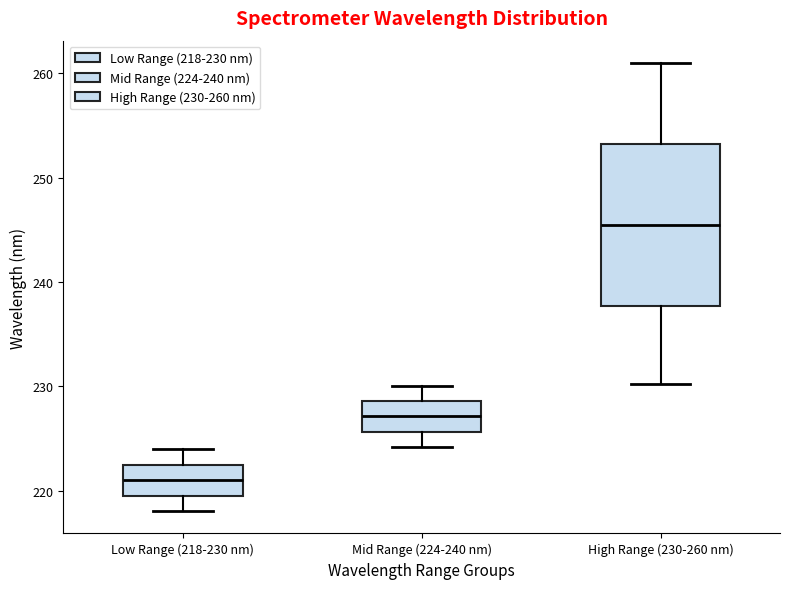

Which box is the tallest, from its lower edge to its upper edge?

High Range (230-260 nm)